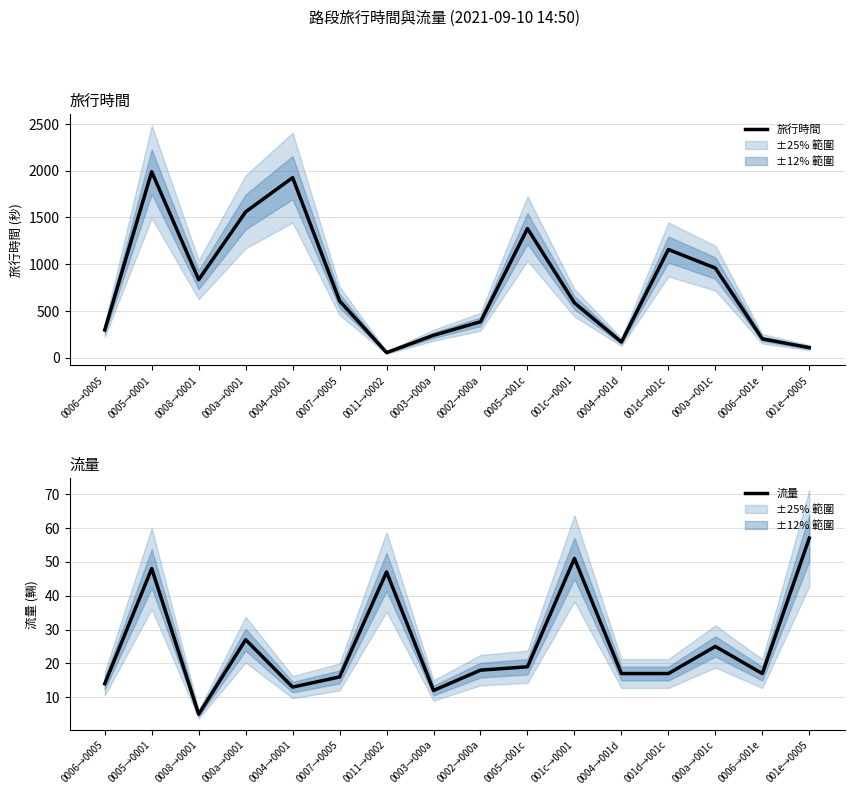

Rank the series by their maximum value, from lowest to highest.

流量, 旅行時間